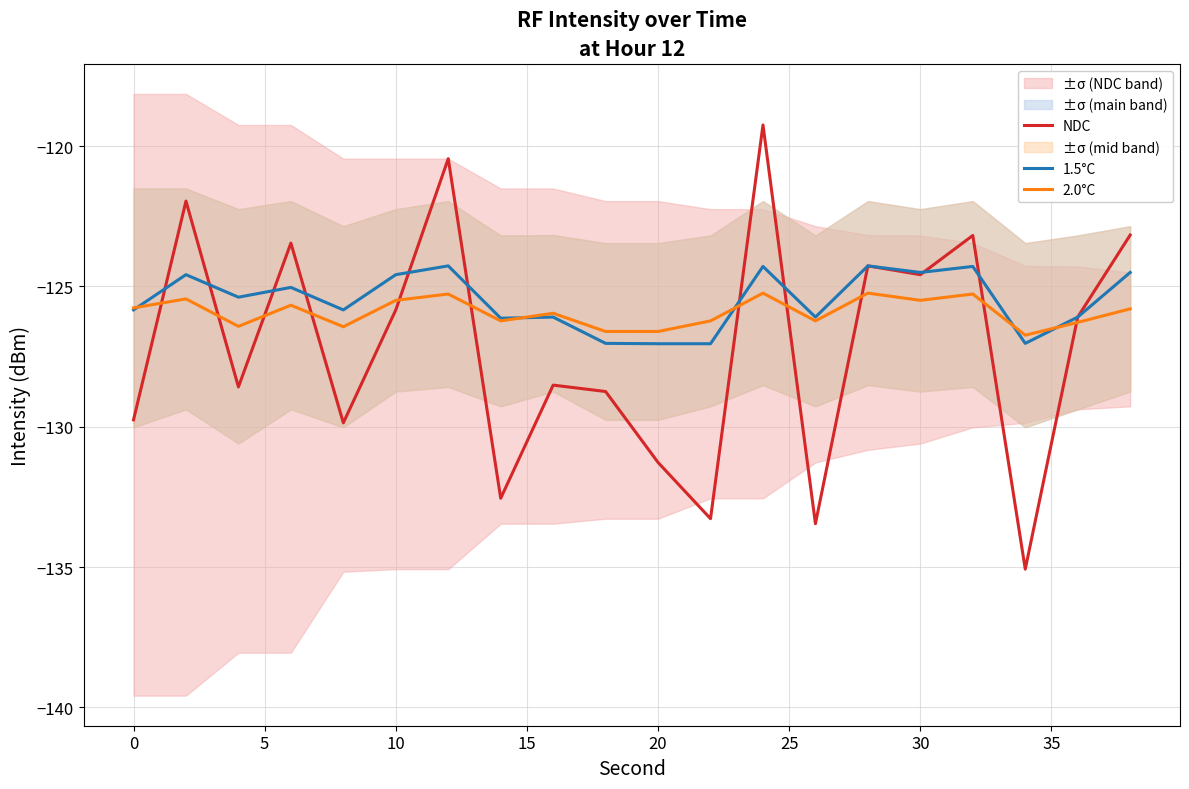

What is the maximum value for NDC?

-119.2